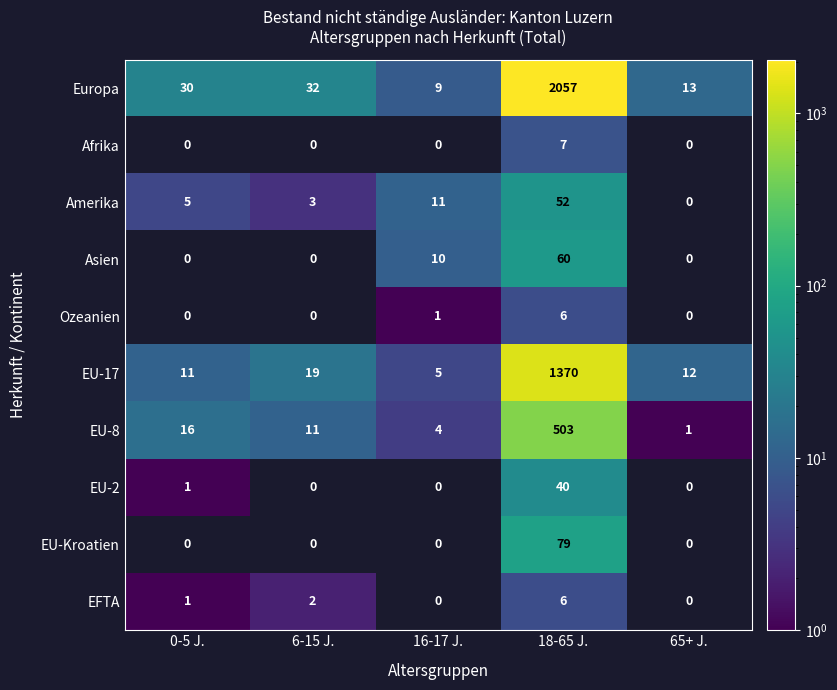

What is the difference between the highest and lowest values at 18-65 J.?

2051